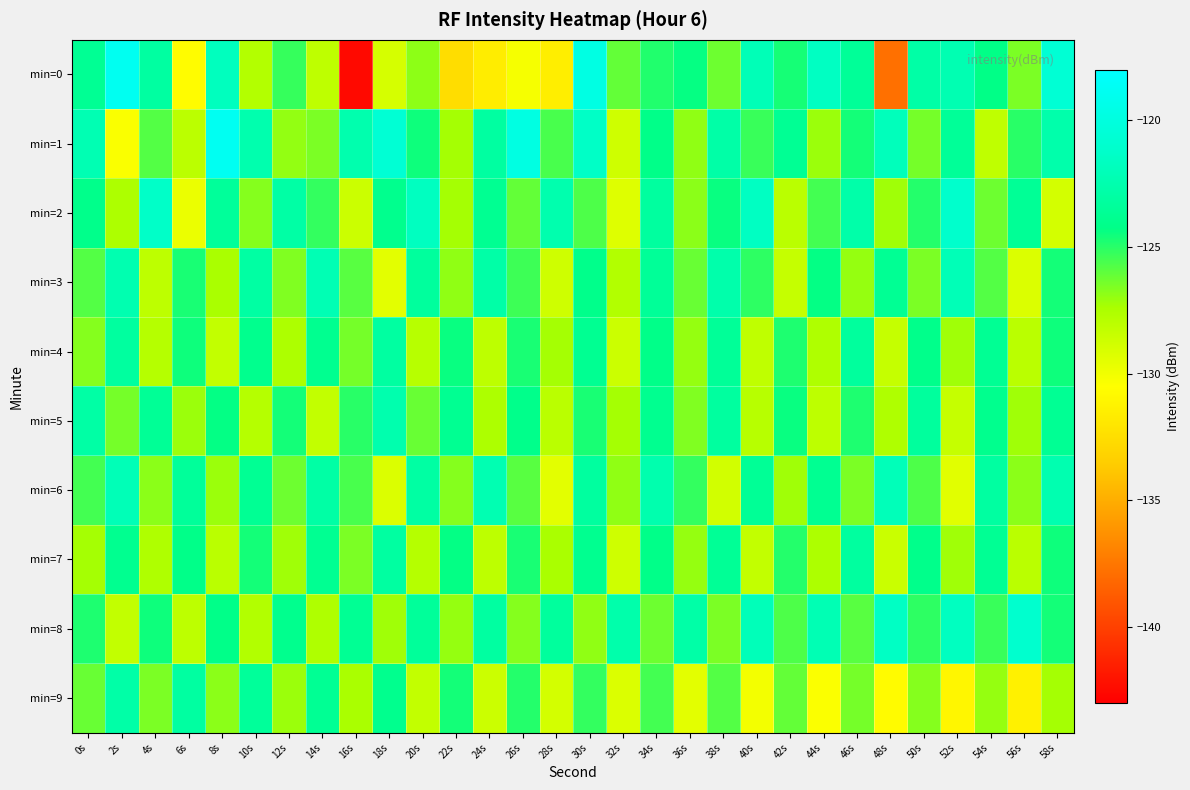

Reading left to right, extract all data points from this chart.

min=0: 0s=-123.7	2s=-118.8	4s=-123.1	6s=-130.7	8s=-121.8	10s=-127.7	12s=-125.3	14s=-128.1	16s=-142.5	18s=-128.9	20s=-126.9	22s=-132.6	24s=-131.6	26s=-130.2	28s=-131.5	30s=-119.7	32s=-126.1	34s=-124.8	36s=-124.4	38s=-126.3	40s=-122.1	42s=-124.7	44s=-121.6	46s=-123.5	48s=-137.8	50s=-122.9	52s=-122.3	54s=-124.3	56s=-126.5	58s=-120.6
min=1: 0s=-122.3	2s=-130.3	4s=-125.8	6s=-128.0	8s=-118.8	10s=-122.5	12s=-127.0	14s=-126.5	16s=-122.5	18s=-120.6	20s=-124.5	22s=-127.3	24s=-123.1	26s=-119.8	28s=-125.6	30s=-121.4	32s=-128.7	34s=-124.2	36s=-126.9	38s=-122.8	40s=-125.3	42s=-123.7	44s=-127.1	46s=-124.6	48s=-121.9	50s=-126.4	52s=-123.5	54s=-128.2	56s=-125.0	58s=-122.6
min=2: 0s=-124.1	2s=-127.5	4s=-121.3	6s=-129.8	8s=-123.4	10s=-126.7	12s=-122.9	14s=-125.2	16s=-128.6	18s=-124.0	20s=-121.7	22s=-127.3	24s=-123.8	26s=-126.1	28s=-122.5	30s=-125.7	32s=-129.3	34s=-123.2	36s=-126.8	38s=-124.4	40s=-121.6	42s=-128.0	44s=-125.5	46s=-122.7	48s=-127.2	50s=-124.9	52s=-121.1	54s=-126.3	56s=-123.6	58s=-128.9
min=3: 0s=-125.8	2s=-122.4	4s=-128.1	6s=-124.7	8s=-127.4	10s=-123.0	12s=-126.6	14s=-122.2	16s=-125.9	18s=-129.5	20s=-123.3	22s=-126.9	24s=-122.8	26s=-125.4	28s=-128.7	30s=-124.1	32s=-127.7	34s=-123.5	36s=-126.2	38s=-122.6	40s=-125.1	42s=-128.4	44s=-124.3	46s=-127.0	48s=-123.7	50s=-126.5	52s=-122.1	54s=-125.8	56s=-129.2	58s=-124.6
min=4: 0s=-126.7	2s=-123.2	4s=-127.8	6s=-124.5	8s=-128.3	10s=-124.0	12s=-127.5	14s=-123.9	16s=-126.4	18s=-123.1	20s=-127.9	22s=-124.4	24s=-128.1	26s=-124.7	28s=-127.3	30s=-123.8	32s=-128.6	34s=-124.2	36s=-127.0	38s=-123.5	40s=-128.2	42s=-124.8	44s=-127.6	46s=-123.3	48s=-128.4	50s=-124.1	52s=-127.2	54s=-123.7	56s=-128.0	58s=-124.5
min=5: 0s=-122.9	2s=-126.4	4s=-123.6	6s=-127.1	8s=-124.3	10s=-127.8	12s=-124.6	14s=-128.3	16s=-125.0	18s=-122.5	20s=-126.2	22s=-123.8	24s=-127.5	26s=-124.1	28s=-128.0	30s=-124.7	32s=-127.3	34s=-123.9	36s=-126.6	38s=-123.2	40s=-127.9	42s=-124.4	44s=-128.1	46s=-124.8	48s=-127.6	50s=-123.3	52s=-128.4	54s=-124.0	56s=-127.2	58s=-123.7
min=6: 0s=-125.5	2s=-122.1	4s=-126.8	6s=-123.4	8s=-127.1	10s=-123.7	12s=-126.3	14s=-122.9	16s=-125.6	18s=-129.2	20s=-123.0	22s=-126.7	24s=-122.3	26s=-125.9	28s=-129.5	30s=-123.2	32s=-126.9	34s=-122.5	36s=-125.2	38s=-128.8	40s=-123.6	42s=-127.2	44s=-123.8	46s=-126.5	48s=-122.0	50s=-125.7	52s=-129.4	54s=-123.1	56s=-126.8	58s=-122.4
min=7: 0s=-127.3	2s=-123.9	4s=-127.6	6s=-124.2	8s=-128.0	10s=-124.6	12s=-127.2	14s=-123.8	16s=-126.5	18s=-123.1	20s=-127.8	22s=-124.3	24s=-128.1	26s=-124.7	28s=-127.4	30s=-123.9	32s=-128.7	34s=-124.2	36s=-127.0	38s=-123.6	40s=-128.3	42s=-124.9	44s=-127.5	46s=-123.2	48s=-128.5	50s=-124.1	52s=-127.2	54s=-123.7	56s=-128.0	58s=-124.5
min=8: 0s=-124.8	2s=-128.3	4s=-124.5	6s=-128.1	8s=-124.2	10s=-127.7	12s=-124.0	14s=-127.6	16s=-123.7	18s=-127.2	20s=-123.4	22s=-127.0	24s=-123.1	26s=-126.7	28s=-123.3	30s=-126.9	32s=-122.6	34s=-126.3	36s=-122.8	38s=-126.5	40s=-122.0	42s=-125.7	44s=-122.2	46s=-125.9	48s=-121.5	50s=-125.1	52s=-121.7	54s=-125.3	56s=-121.0	58s=-124.6
min=9: 0s=-126.2	2s=-122.8	4s=-126.5	6s=-123.1	8s=-126.8	10s=-123.4	12s=-127.1	14s=-123.7	16s=-127.4	18s=-124.0	20s=-128.3	22s=-124.6	24s=-128.6	26s=-124.9	28s=-128.9	30s=-125.2	32s=-129.2	34s=-125.5	36s=-129.5	38s=-125.8	40s=-130.1	42s=-126.1	44s=-130.4	46s=-126.4	48s=-130.7	50s=-126.7	52s=-131.0	54s=-127.0	56s=-131.3	58s=-127.3